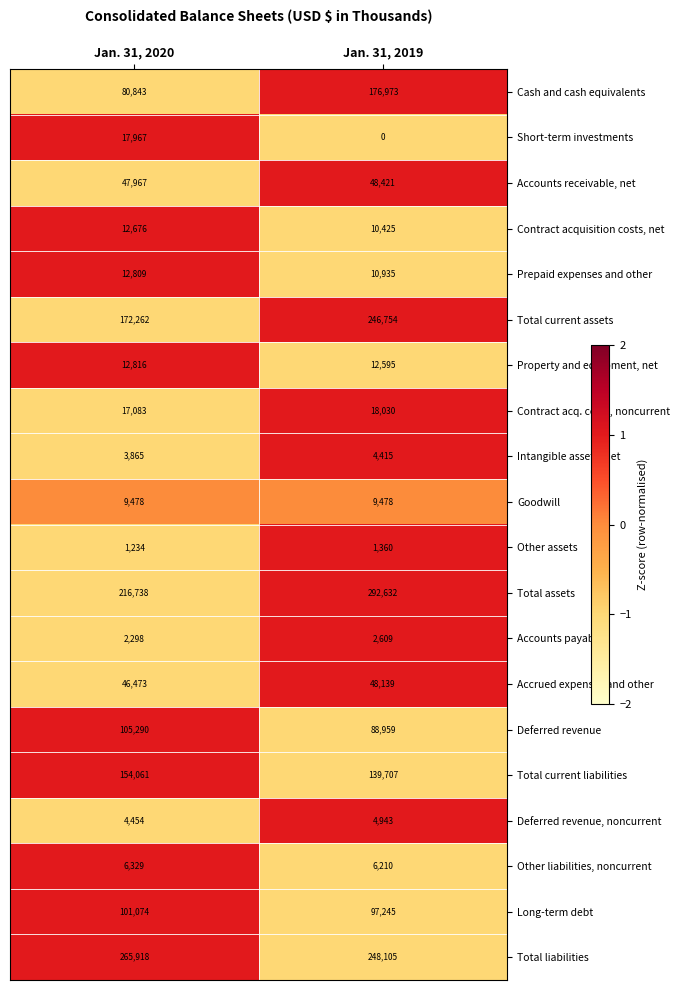

What is the minimum value for Total liabilities?

248105